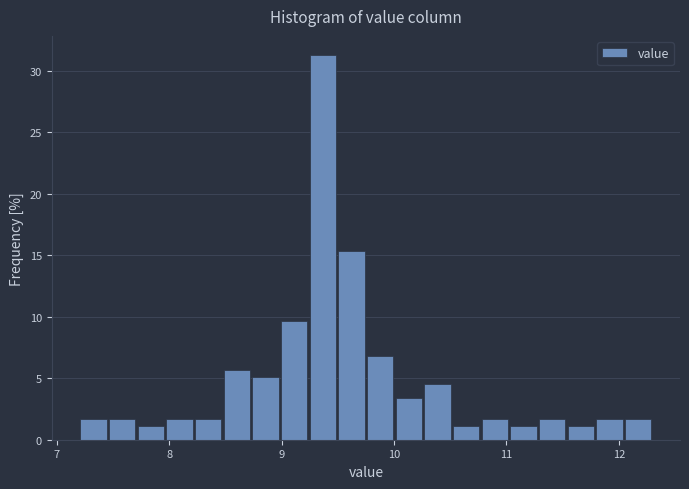

Around what value on the x-axis is the tallest bar? Give the approximate position of its centre, as read against the axis.

9.4